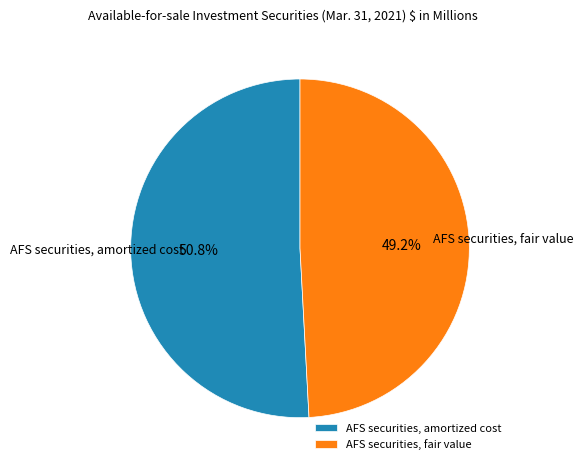

Does AFS securities, fair value account for over 50% of the chart?

No